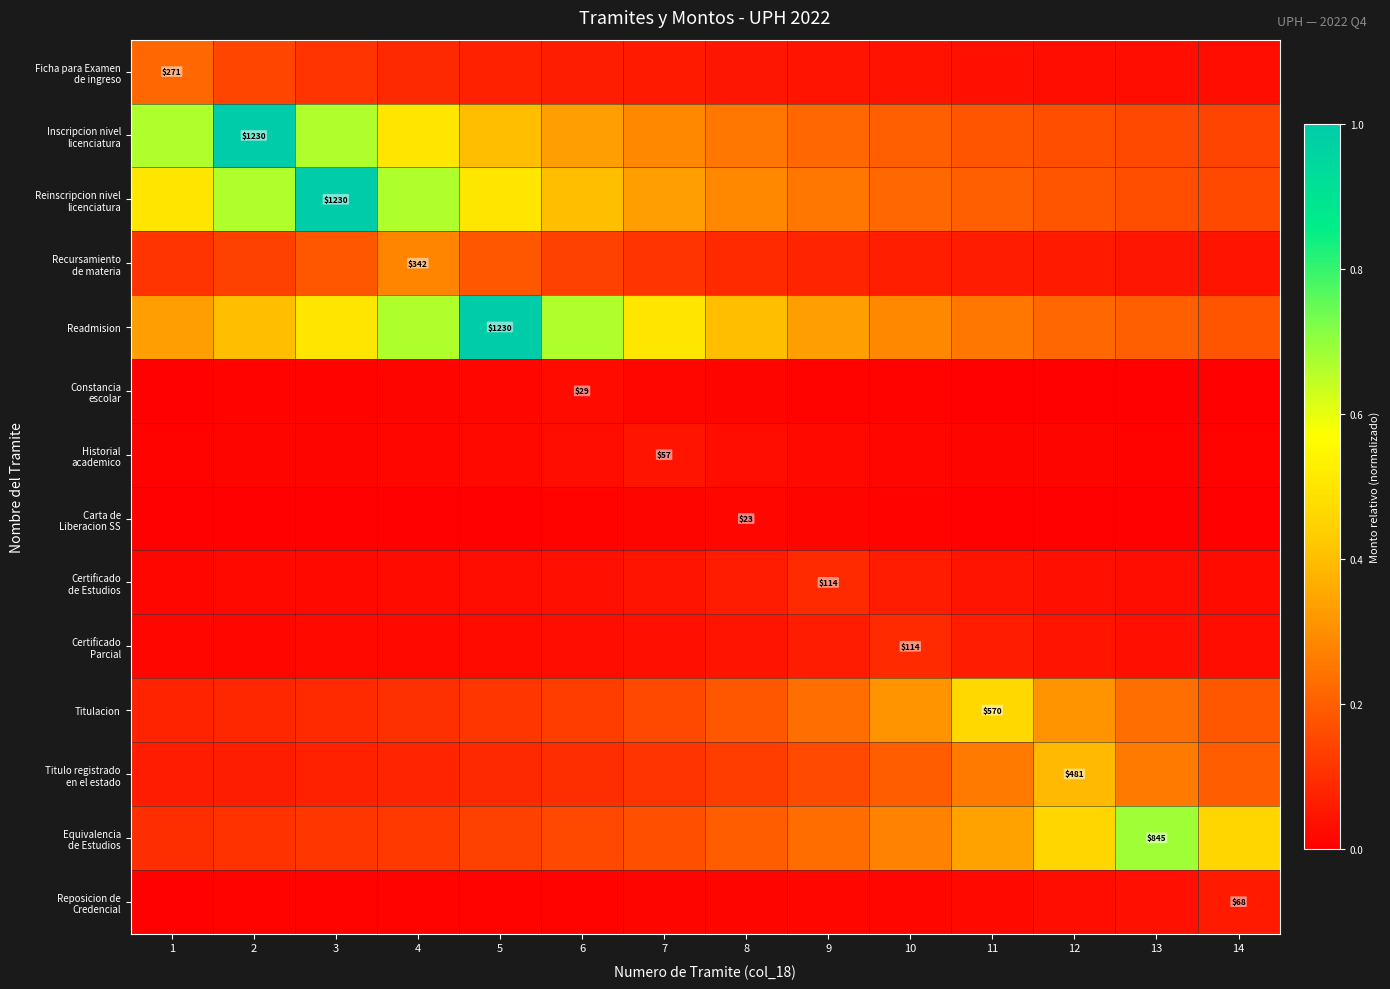

What is the greatest value displayed?

1.0